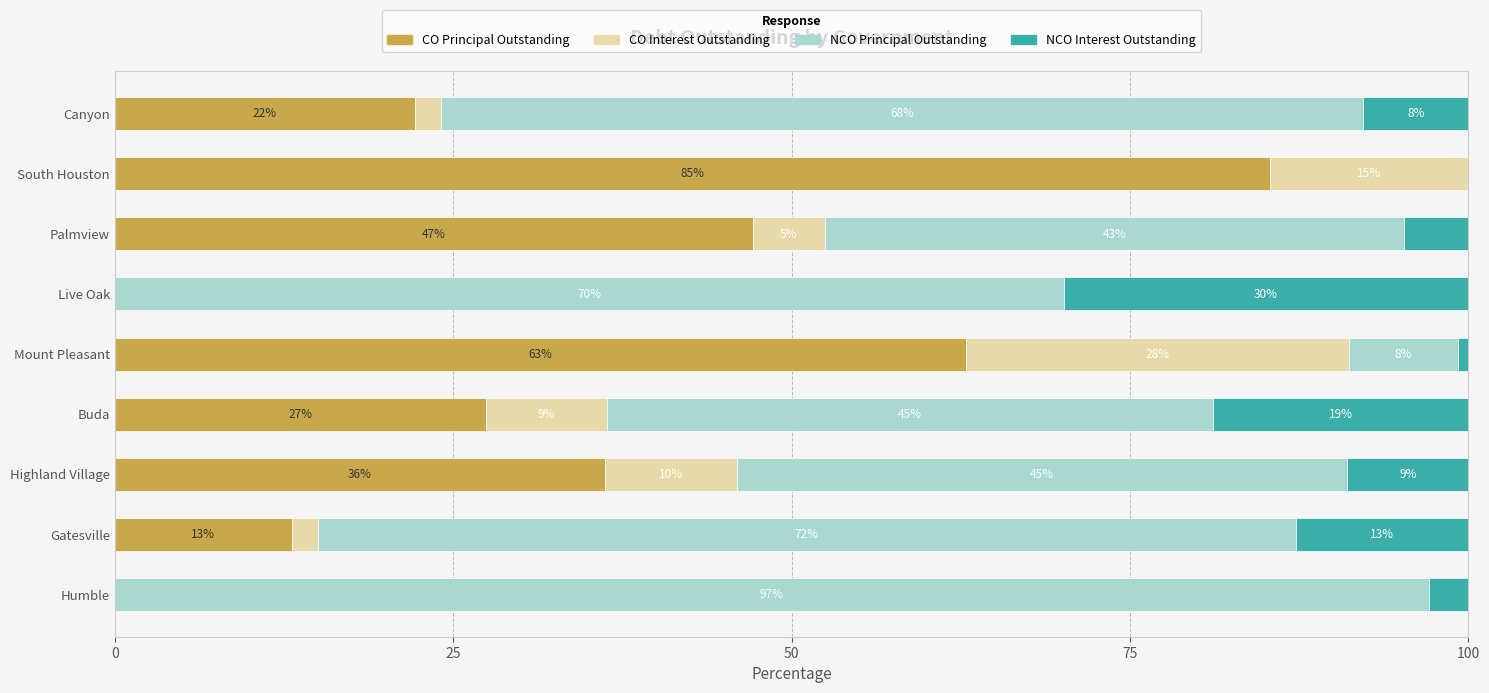

What is the value of the NCO Interest Outstanding bar at the 6th from the left?

29.9